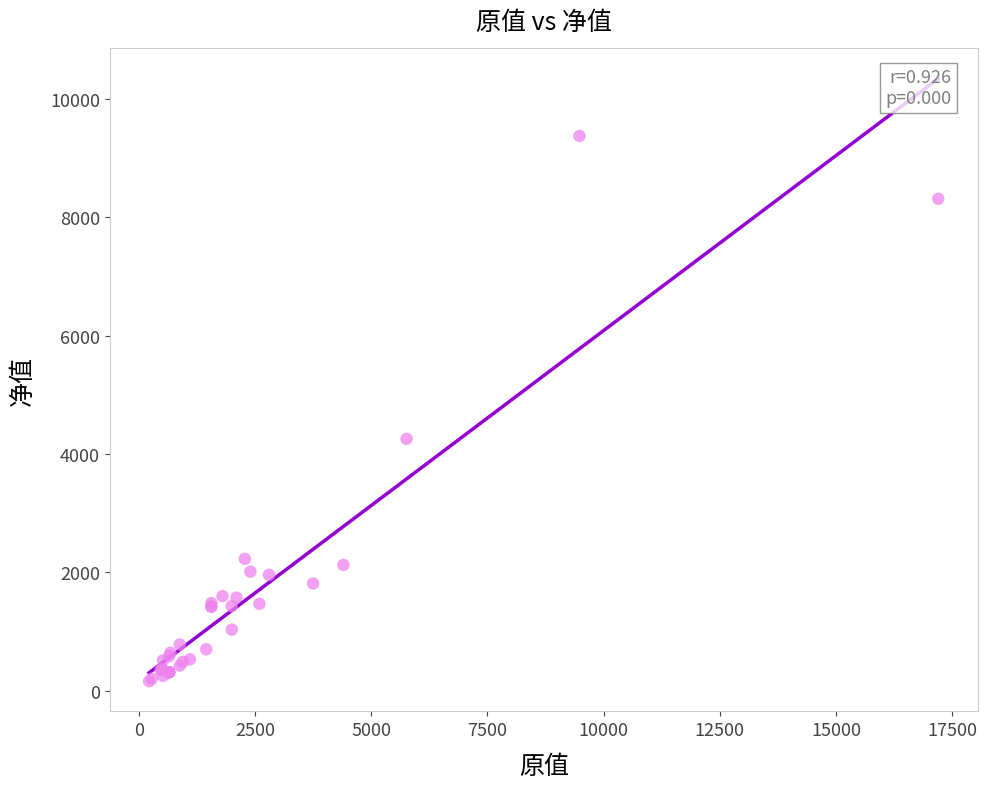

What Y value in the scatter plot is closest to 4767?

4256.0